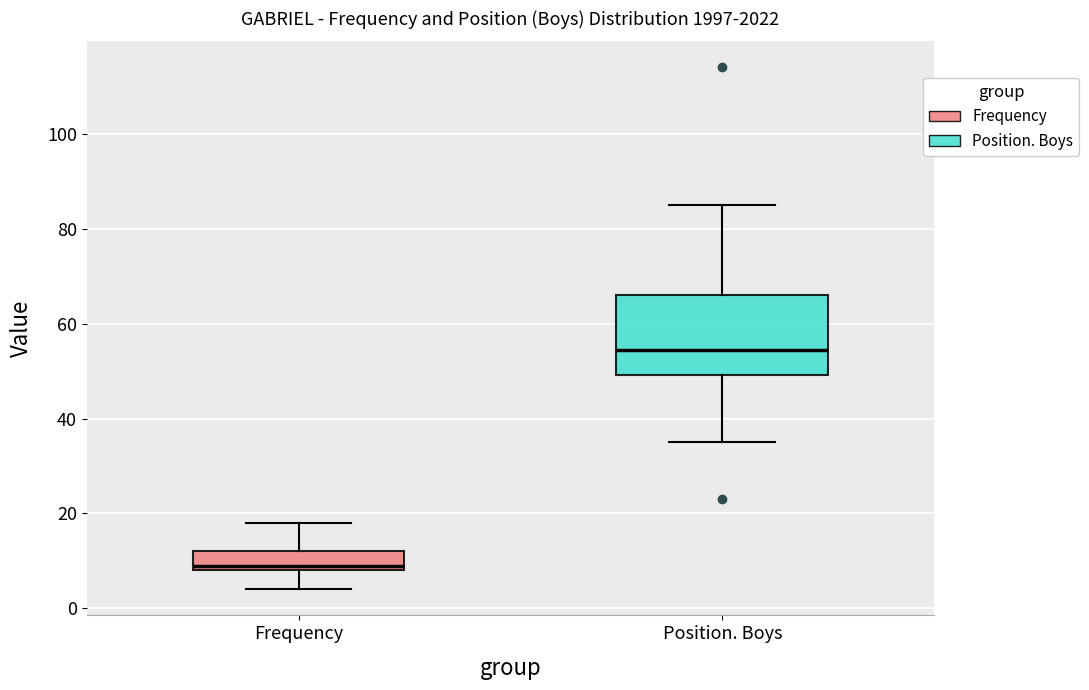

Which box has the lowest median line?

Frequency